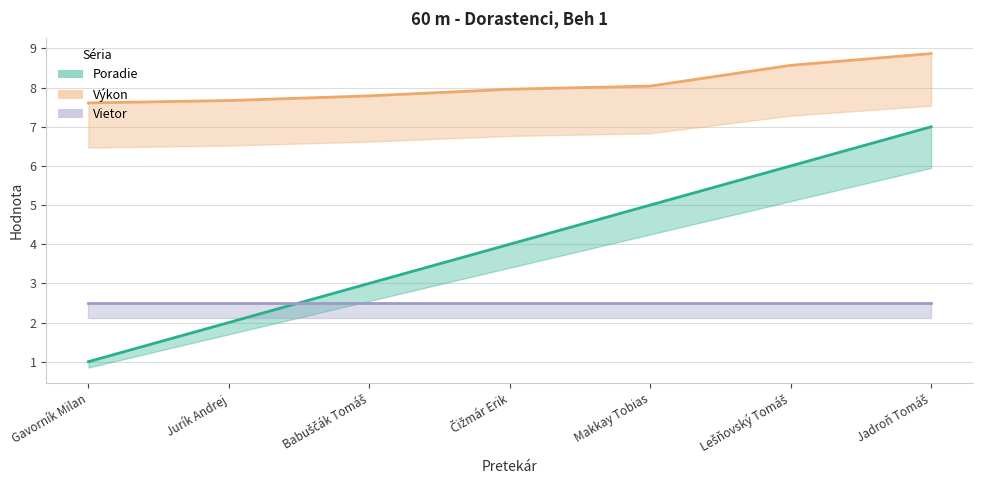

Between Jurík Andrej and Jadroň Tomáš, which series saw the biggest shift?

Poradie (line)